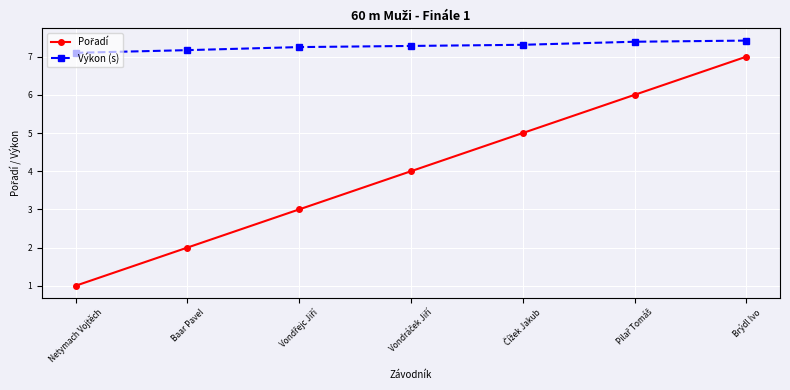

What value does the Výkon (s) series have at Brýdl Ivo?

7.4